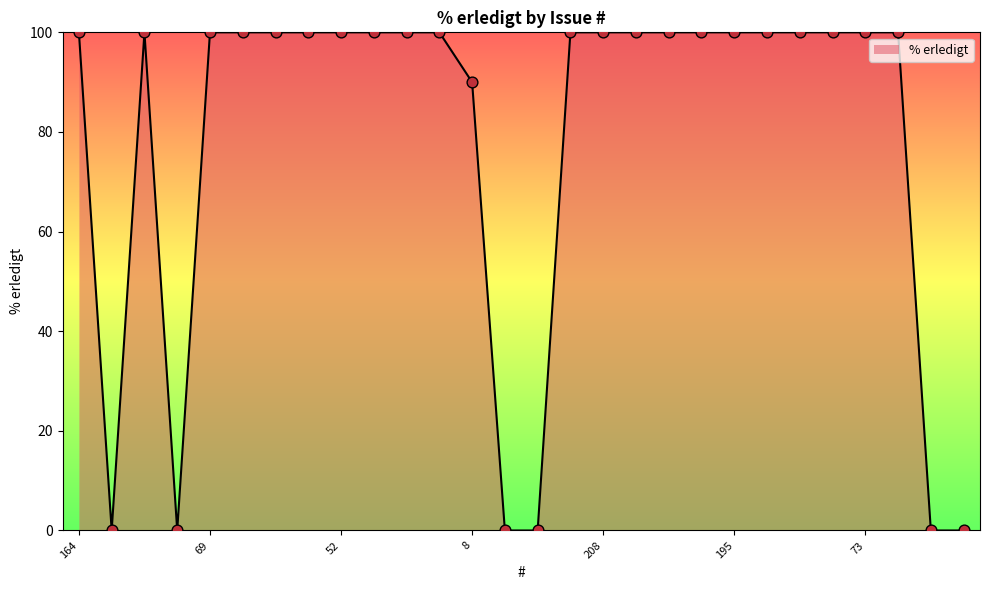

What is the maximum value shown in the chart?

100